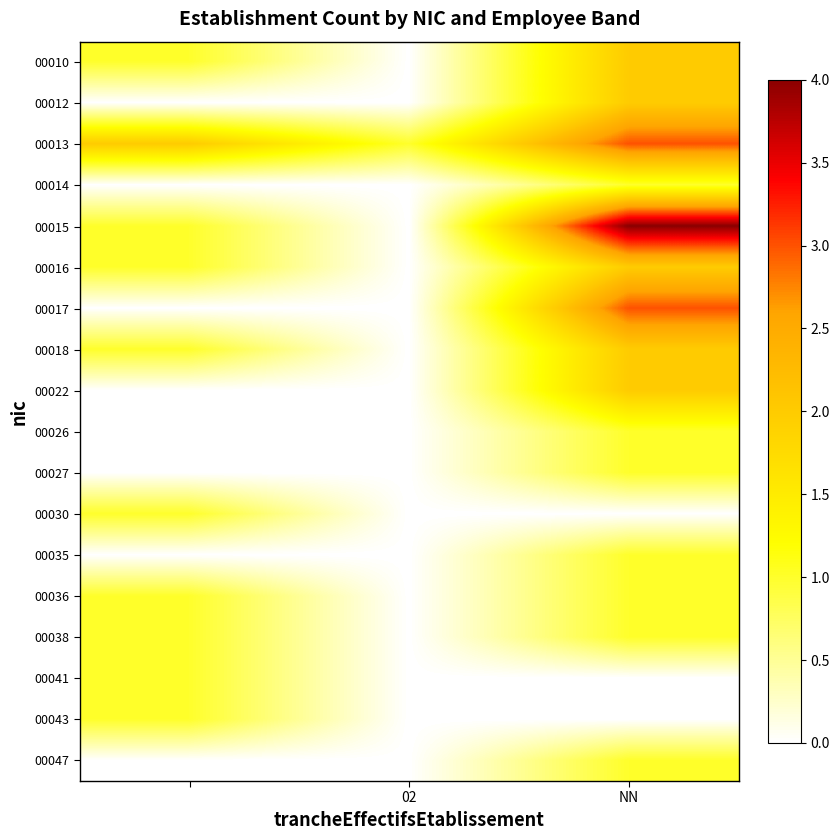

Which category has the highest value across all series?

NN